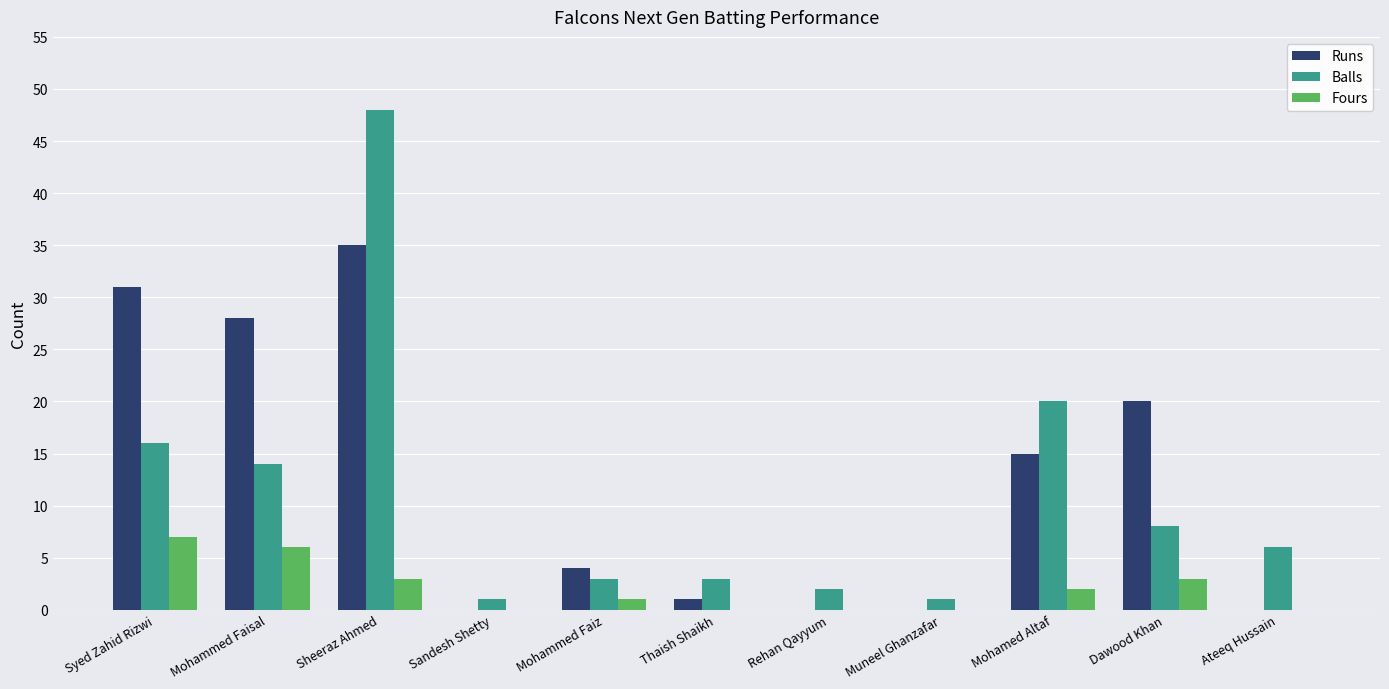

What is the sum of the Balls values at Sandesh Shetty and Syed Zahid Rizwi?

17